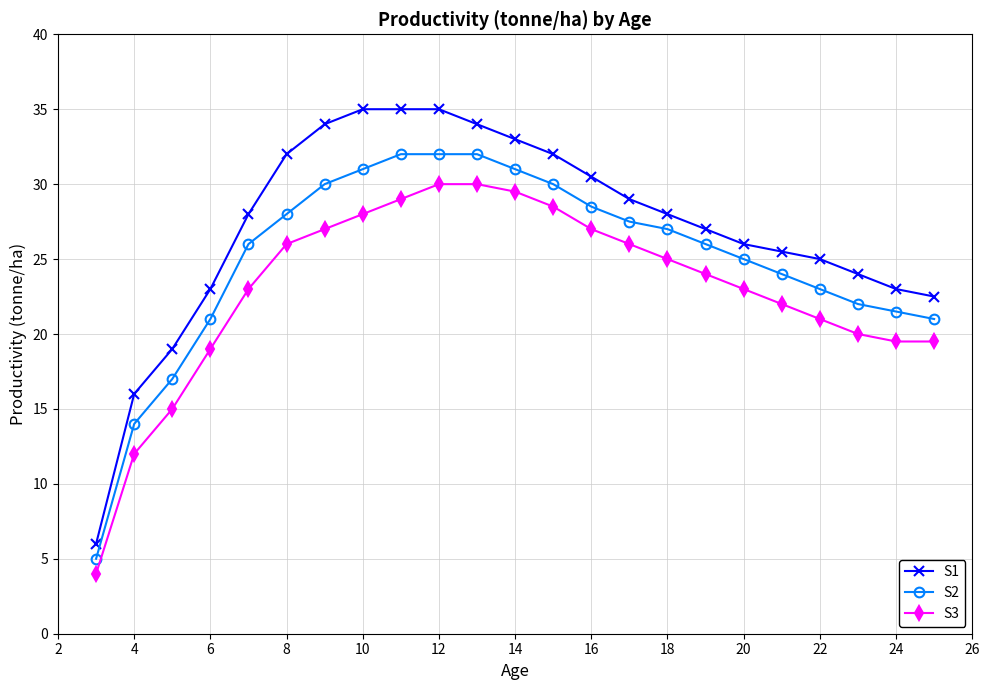

Which series has the largest total across all categories?

S1